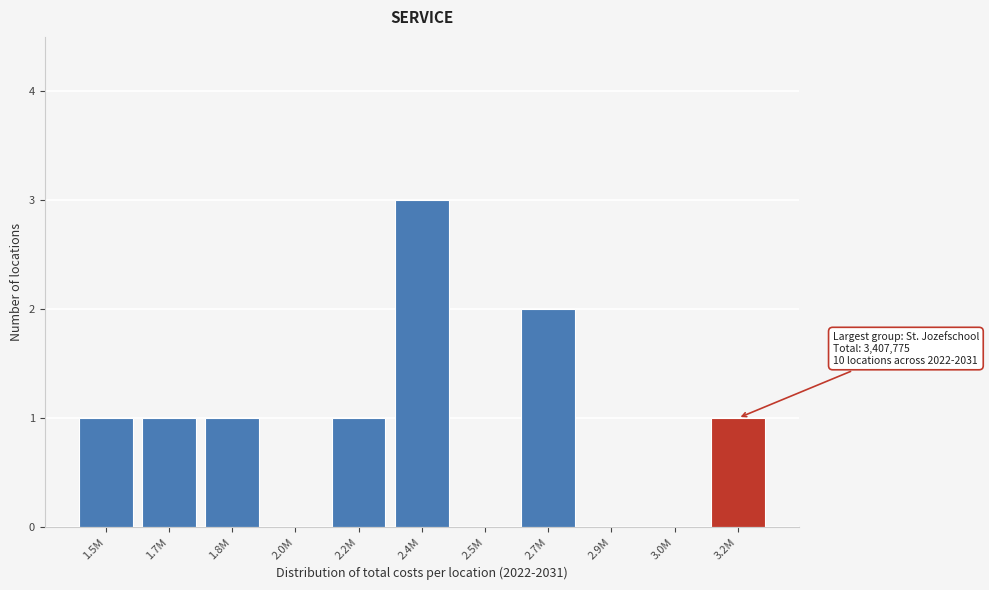

Reading left to right, list all the values displayed in this chart.

1.5M=1	1.7M=1	1.8M=1	2.0M=0	2.2M=1	2.4M=3	2.5M=0	2.7M=2	2.9M=0	3.0M=0	3.2M=1